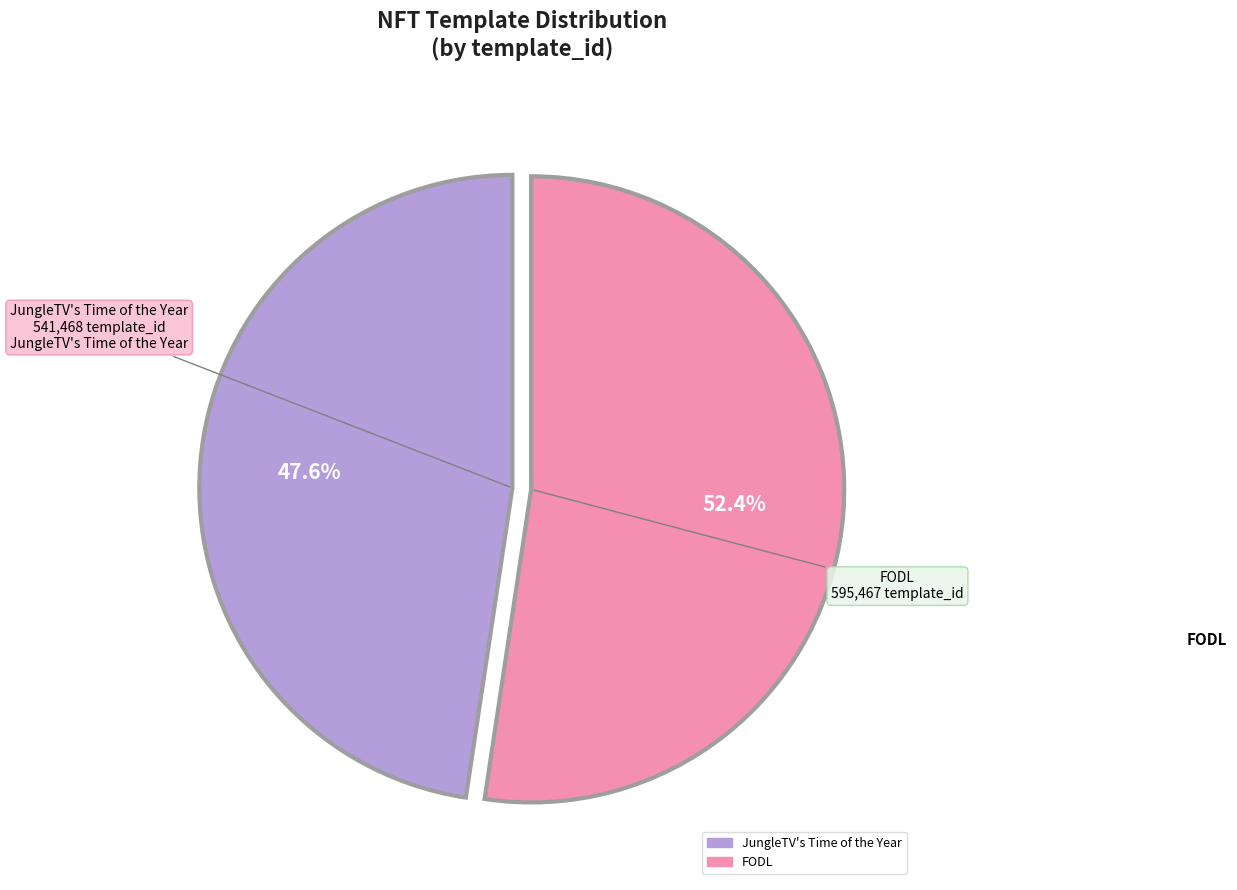

To the nearest percent, what percentage of the pie is JungleTV's Time of the Year?

48%